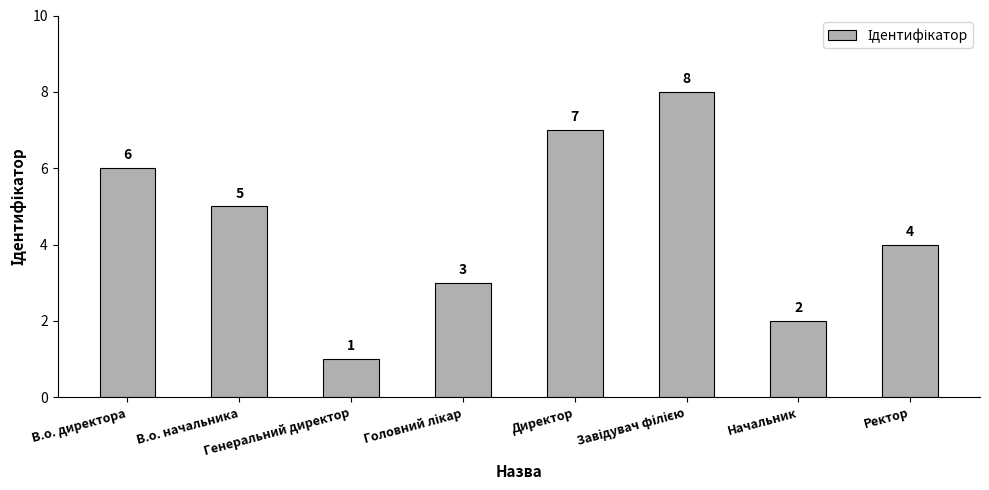

What is the value of the 1st bar from the left?

6